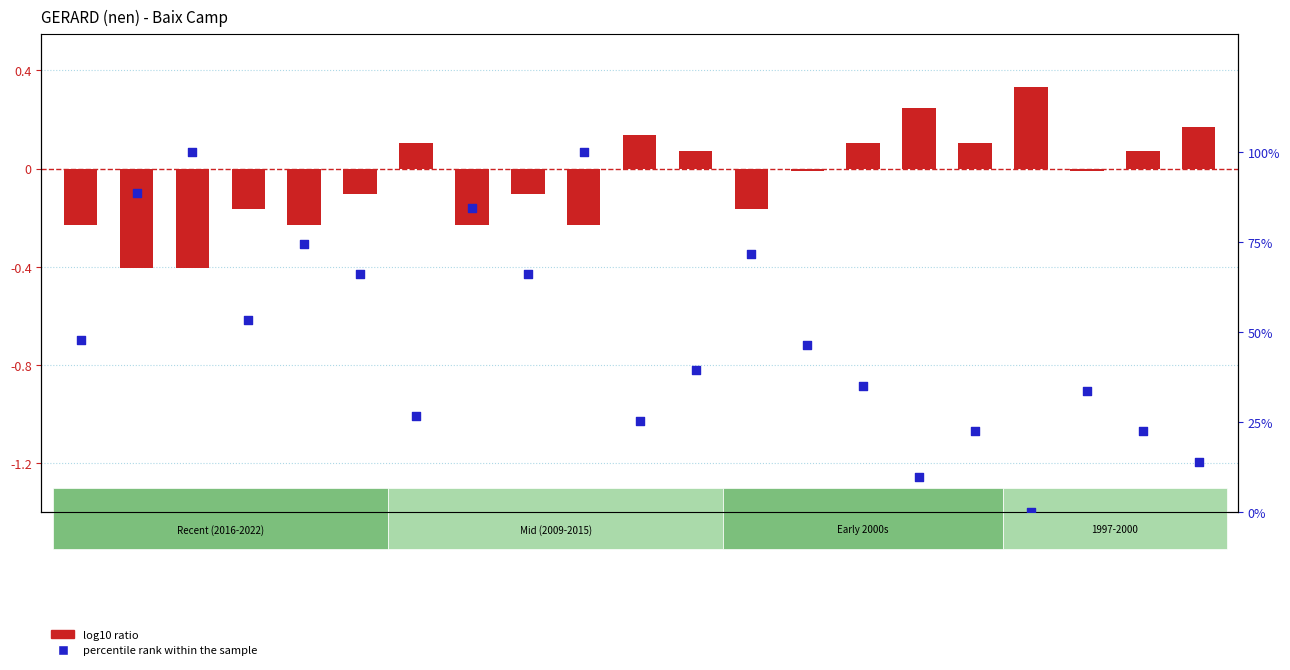

At how many categories does at least one series exceed 0?

21